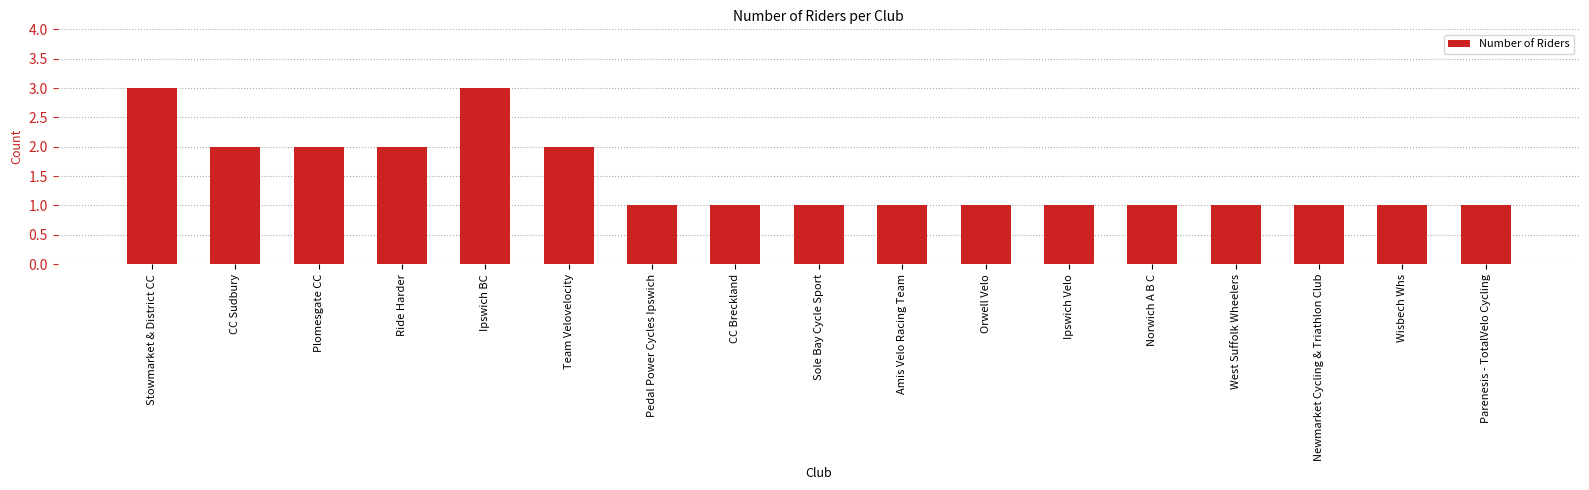

Approximately how many times larger is the value at Ipswich Velo compared to Ipswich BC?

0.3